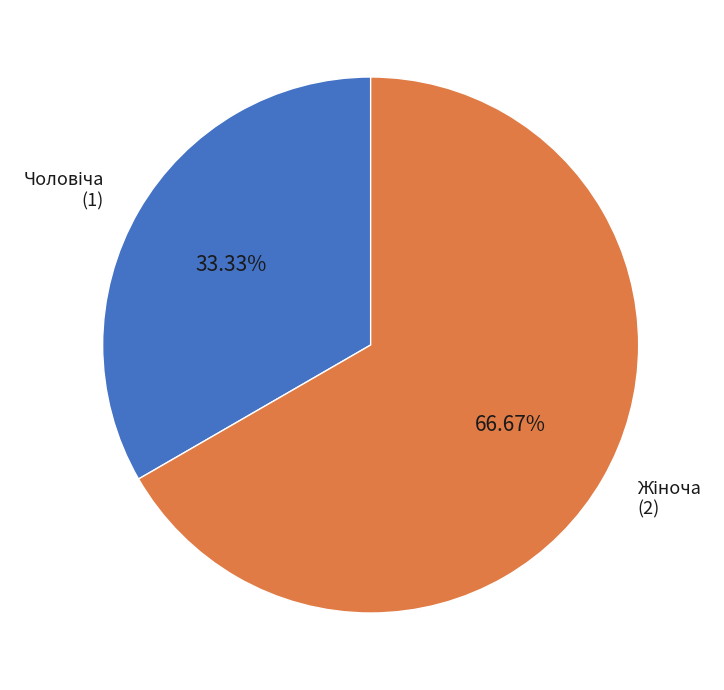

Does any single category account for the majority?

Yes